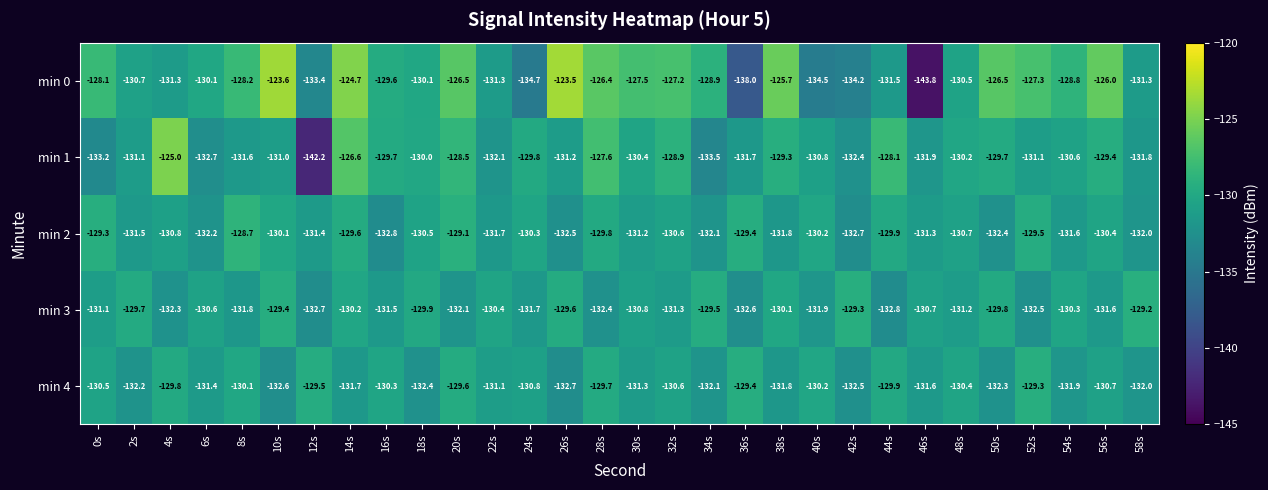

What is the difference between the maximum and minimum values in the min 2 series?

4.1